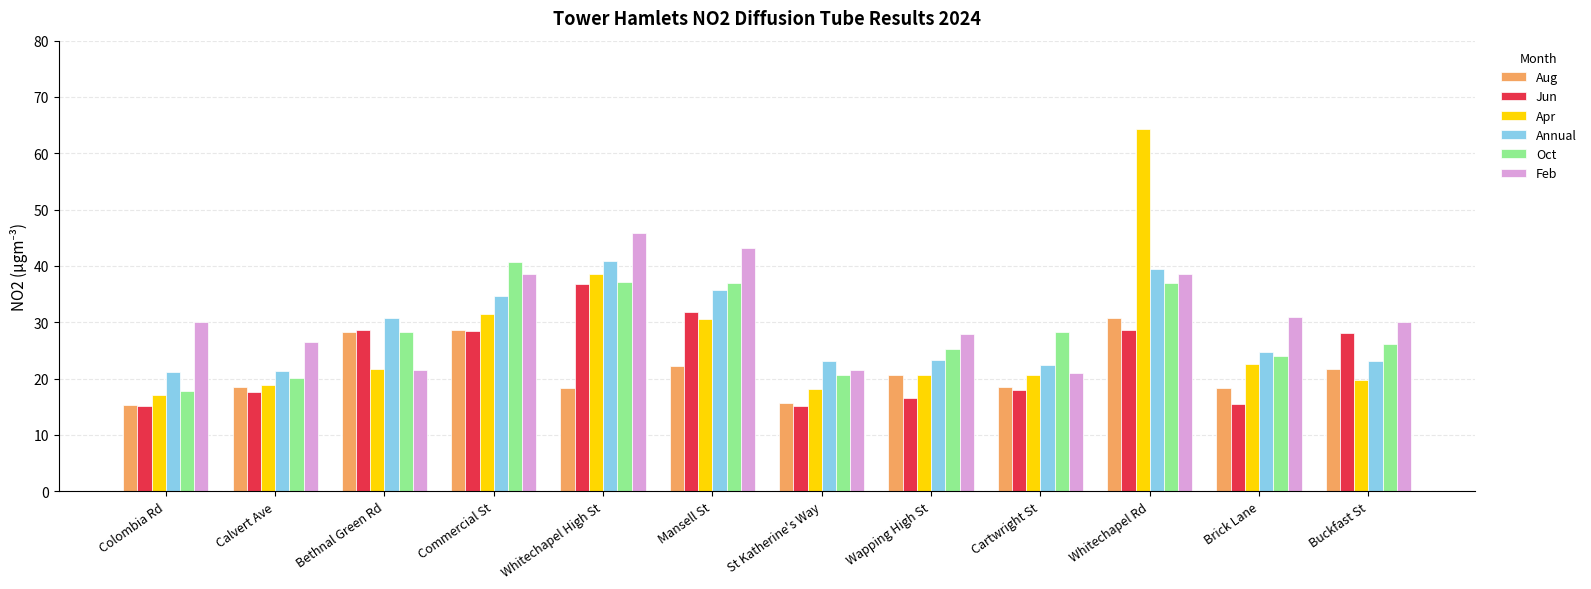

What value does the Annual series have at Brick Lane?

24.8